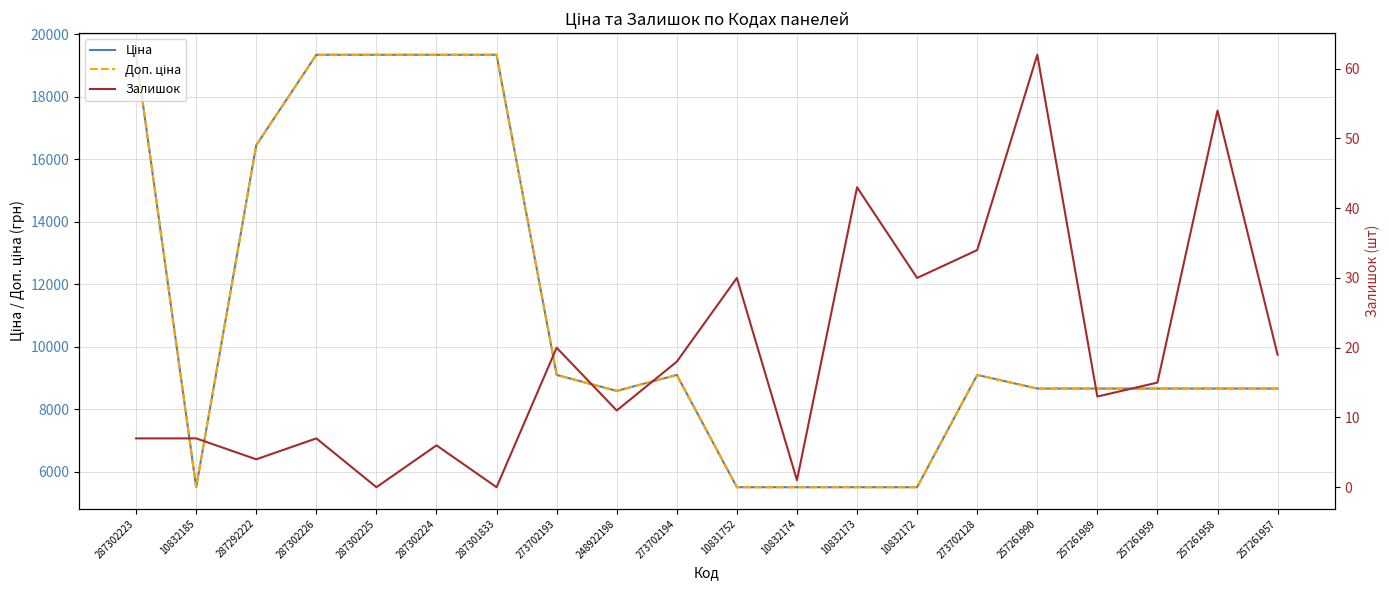

At how many categories does at least one series exceed 13270?

6